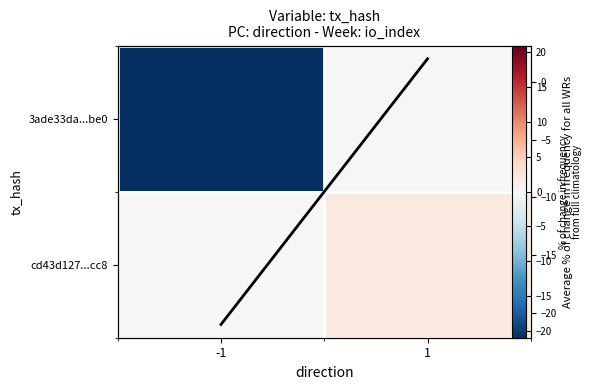

What is the greatest value displayed?

2